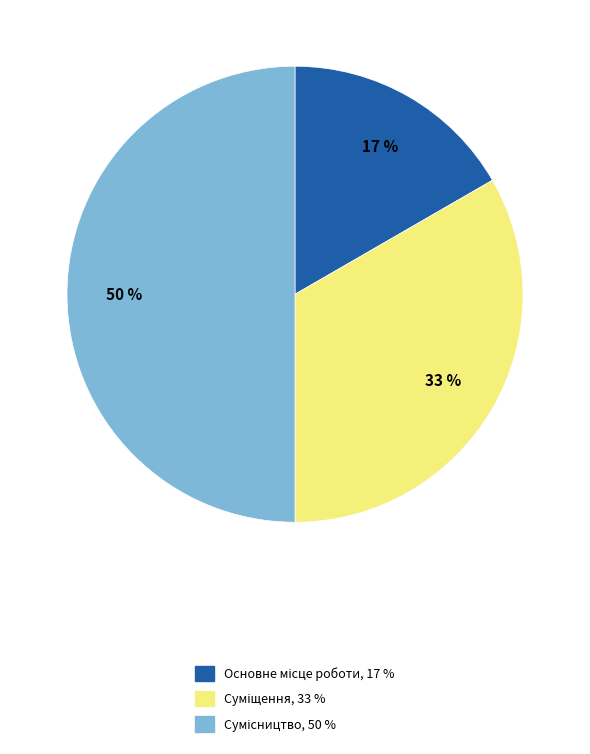

To the nearest percent, what is the difference between the largest and smallest slice percentages?

33%